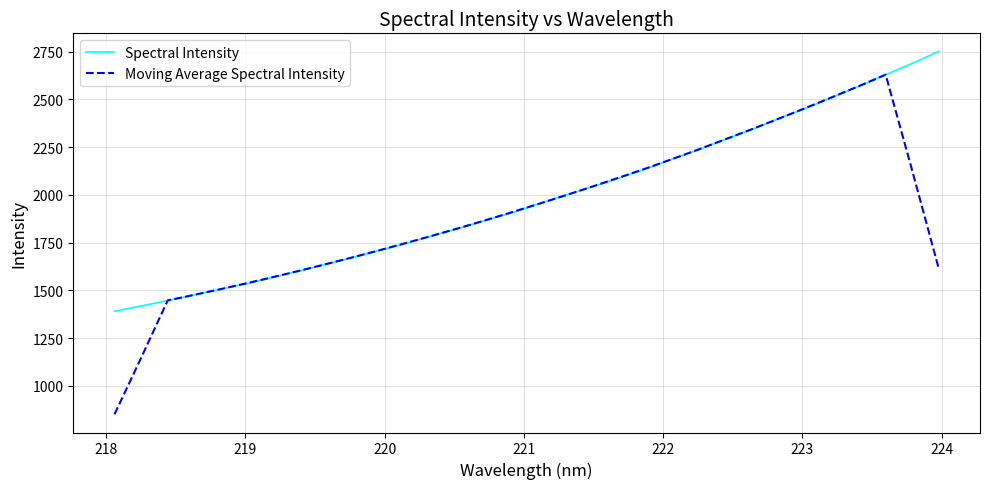

What is the smallest value displayed?

851.3